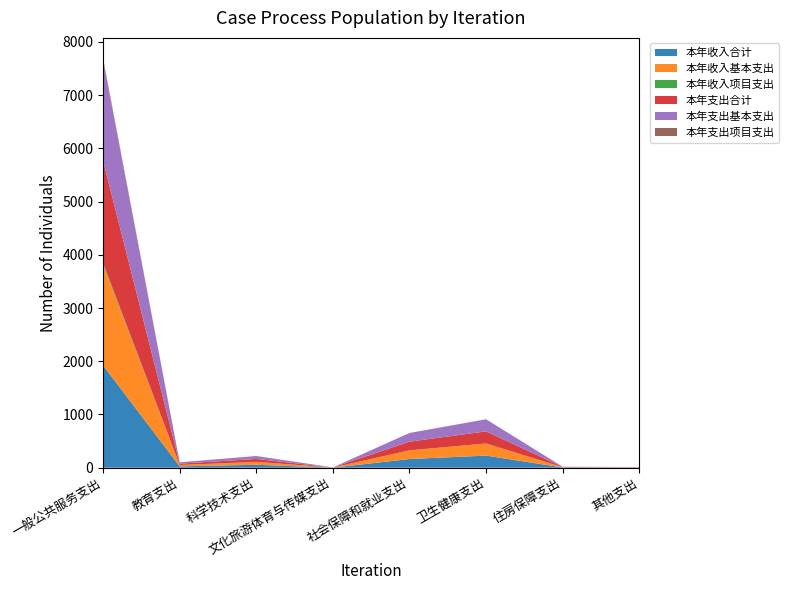

Reading left to right, list all the values displayed in this chart.

本年收入合计: 一般公共服务支出=1922.8	教育支出=25.4	科学技术支出=55.0	文化旅游体育与传媒支出=1.4	社会保障和就业支出=163.2	卫生健康支出=227.6	住房保障支出=4.7	其他支出=3.2
本年收入基本支出: 一般公共服务支出=1891.2	教育支出=25.4	科学技术支出=55.0	文化旅游体育与传媒支出=1.4	社会保障和就业支出=163.2	卫生健康支出=227.6	住房保障支出=4.7	其他支出=3.2
本年收入项目支出: 一般公共服务支出=31.6	教育支出=0.0	科学技术支出=0.0	文化旅游体育与传媒支出=0.0	社会保障和就业支出=0.0	卫生健康支出=0.0	住房保障支出=0.0	其他支出=0.0
本年支出合计: 一般公共服务支出=1922.8	教育支出=25.4	科学技术支出=55.0	文化旅游体育与传媒支出=1.4	社会保障和就业支出=163.2	卫生健康支出=227.6	住房保障支出=4.7	其他支出=3.2
本年支出基本支出: 一般公共服务支出=1891.2	教育支出=25.4	科学技术支出=55.0	文化旅游体育与传媒支出=1.4	社会保障和就业支出=163.2	卫生健康支出=227.6	住房保障支出=4.7	其他支出=3.2
本年支出项目支出: 一般公共服务支出=31.6	教育支出=0.0	科学技术支出=0.0	文化旅游体育与传媒支出=0.0	社会保障和就业支出=0.0	卫生健康支出=0.0	住房保障支出=0.0	其他支出=0.0